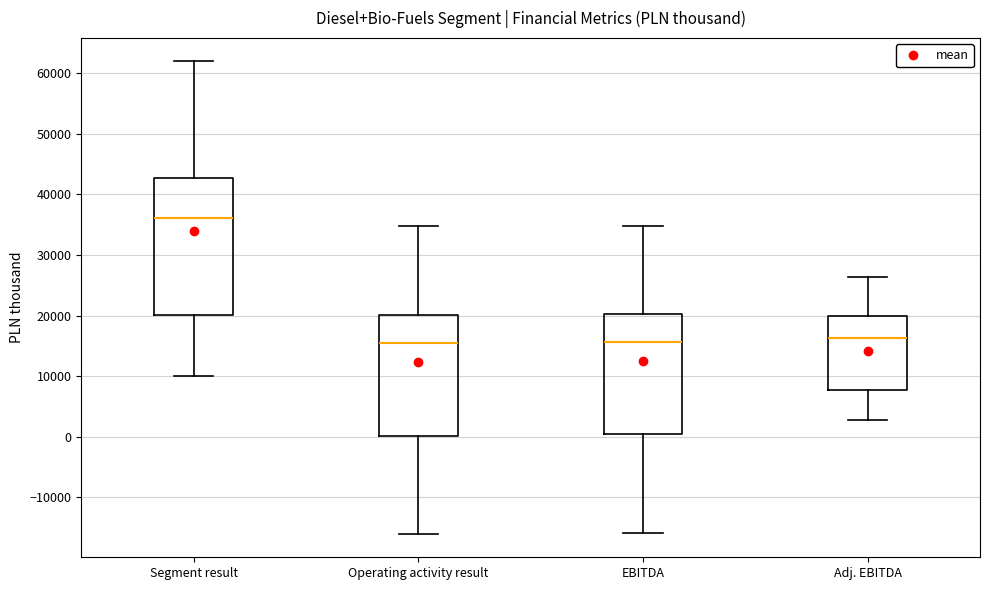

Which box has the highest median line?

Segment result